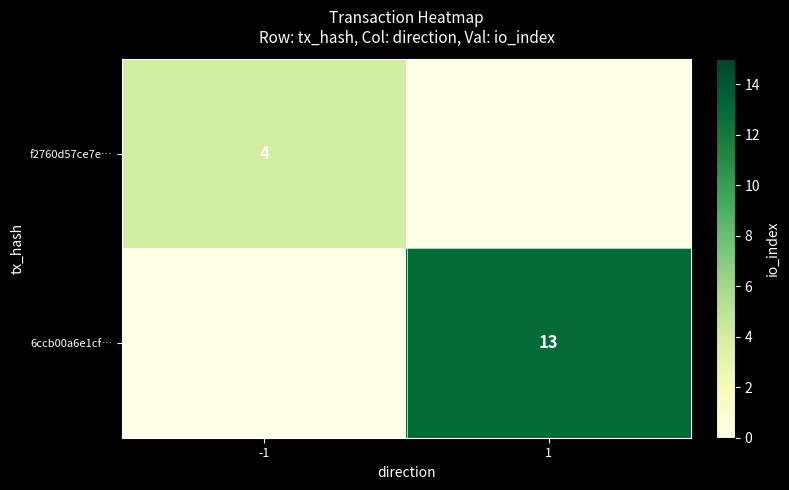

The f2760d57ce7e… series shows 2 at -1. True or false?

False